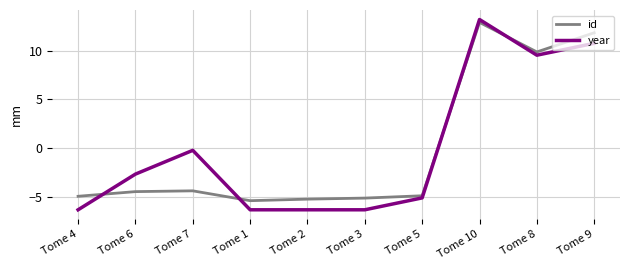

What is the difference between the second highest and second lowest values in the id series?

17.1